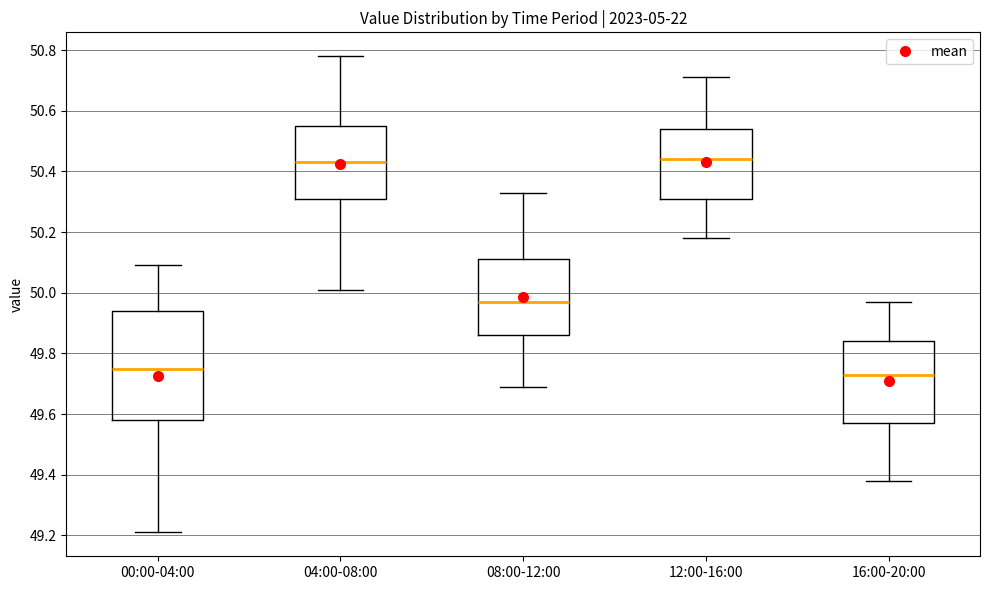

Comparing the boxes themselves (not the whiskers), which one is the tallest?

00:00-04:00